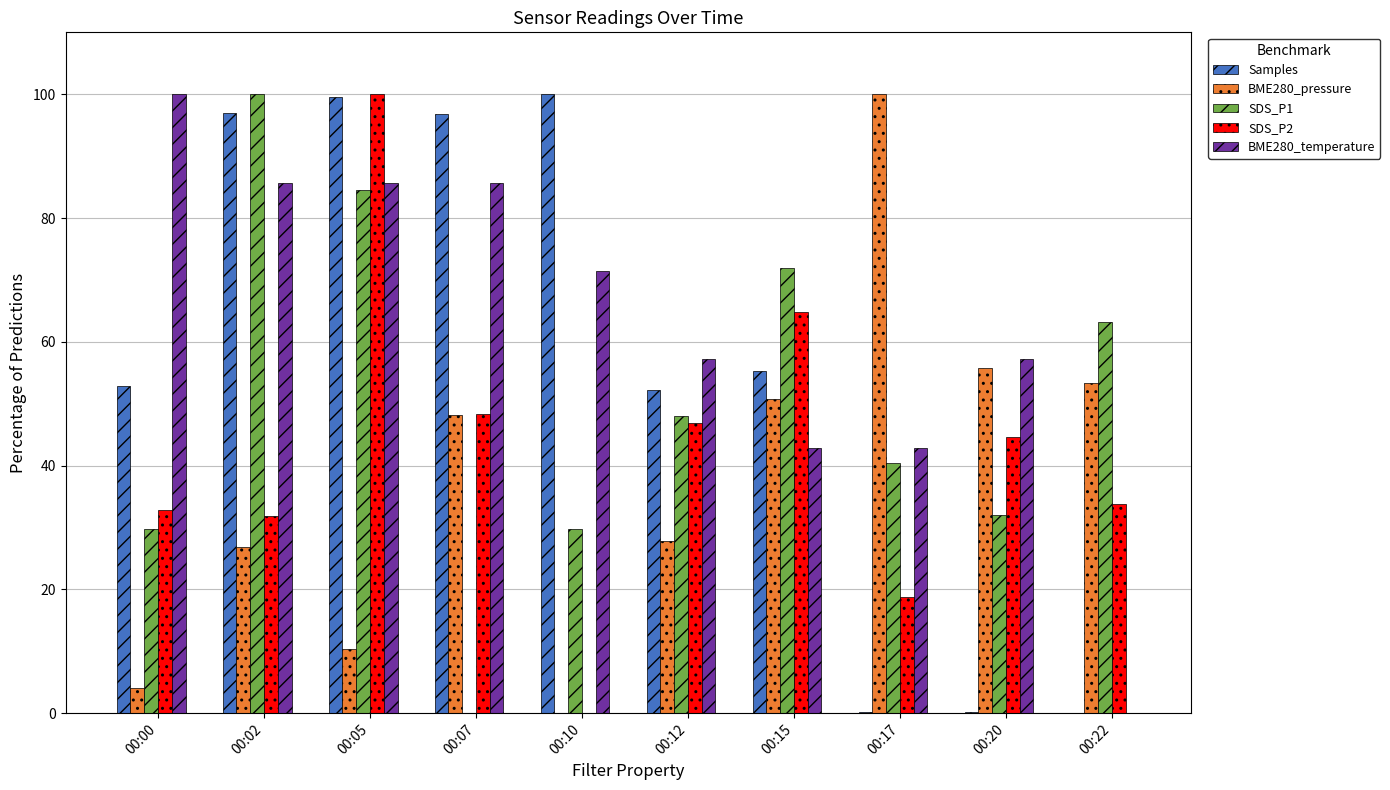

What is the greatest value displayed?

100.0